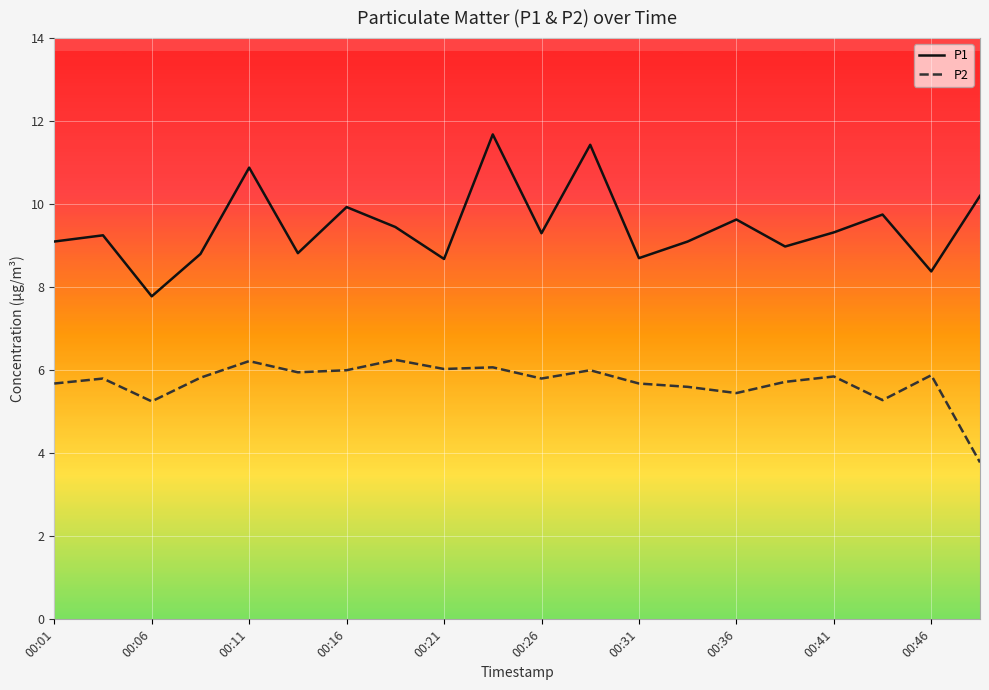

What is the minimum value shown in the chart?

3.8